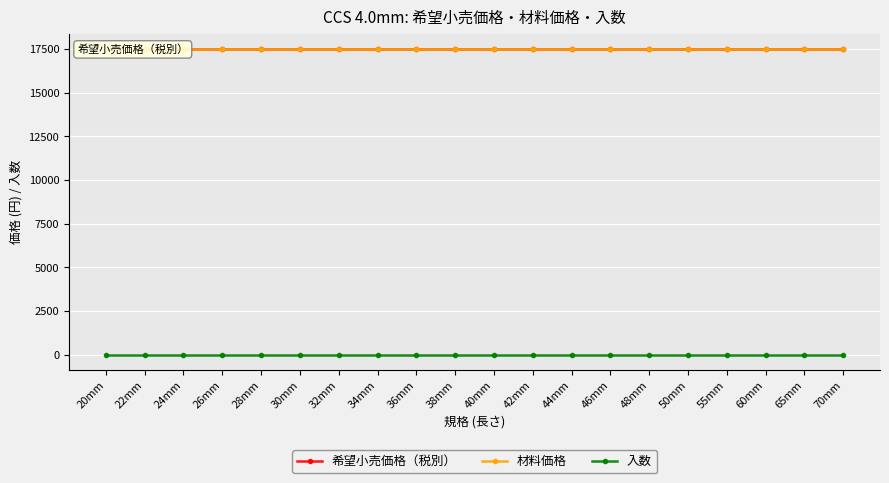

True or false: 希望小売価格（税別） and 材料価格 cross at least once.

False